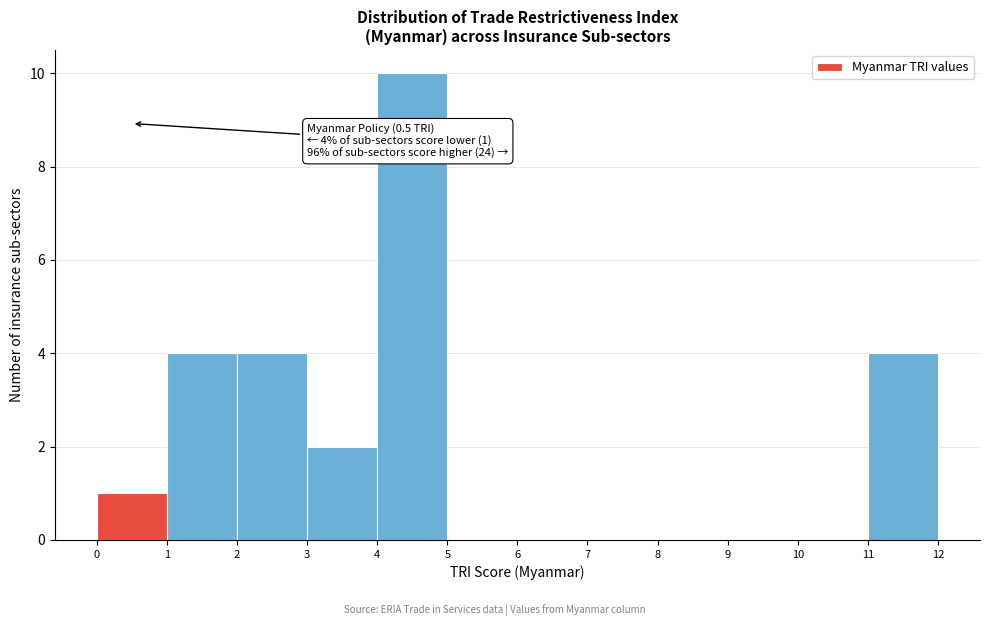

Which range on the x-axis has the tallest bar?

4 to 5